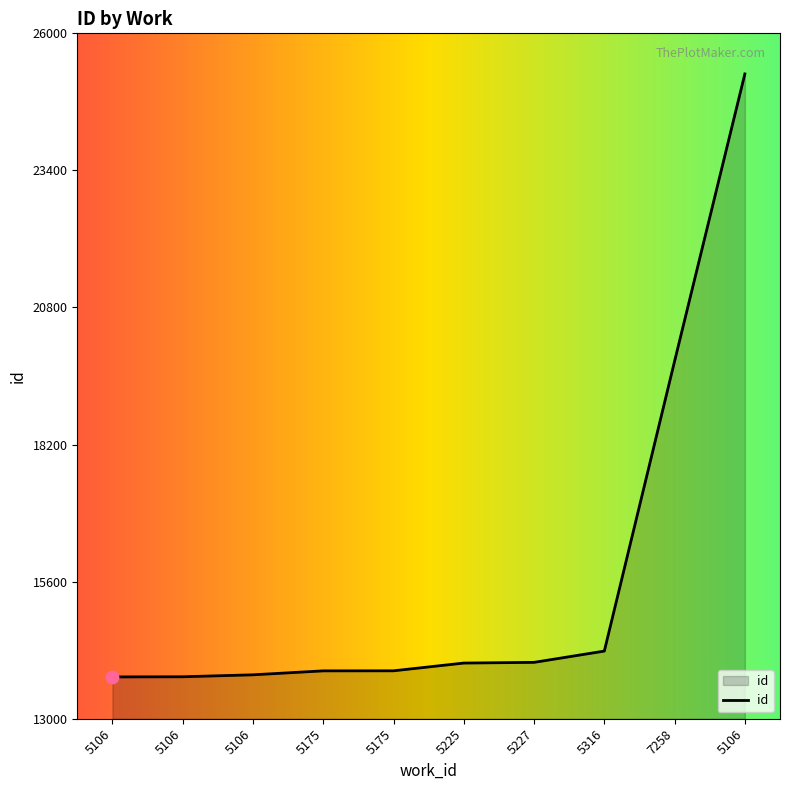

Does the chart have visible grid lines?

No